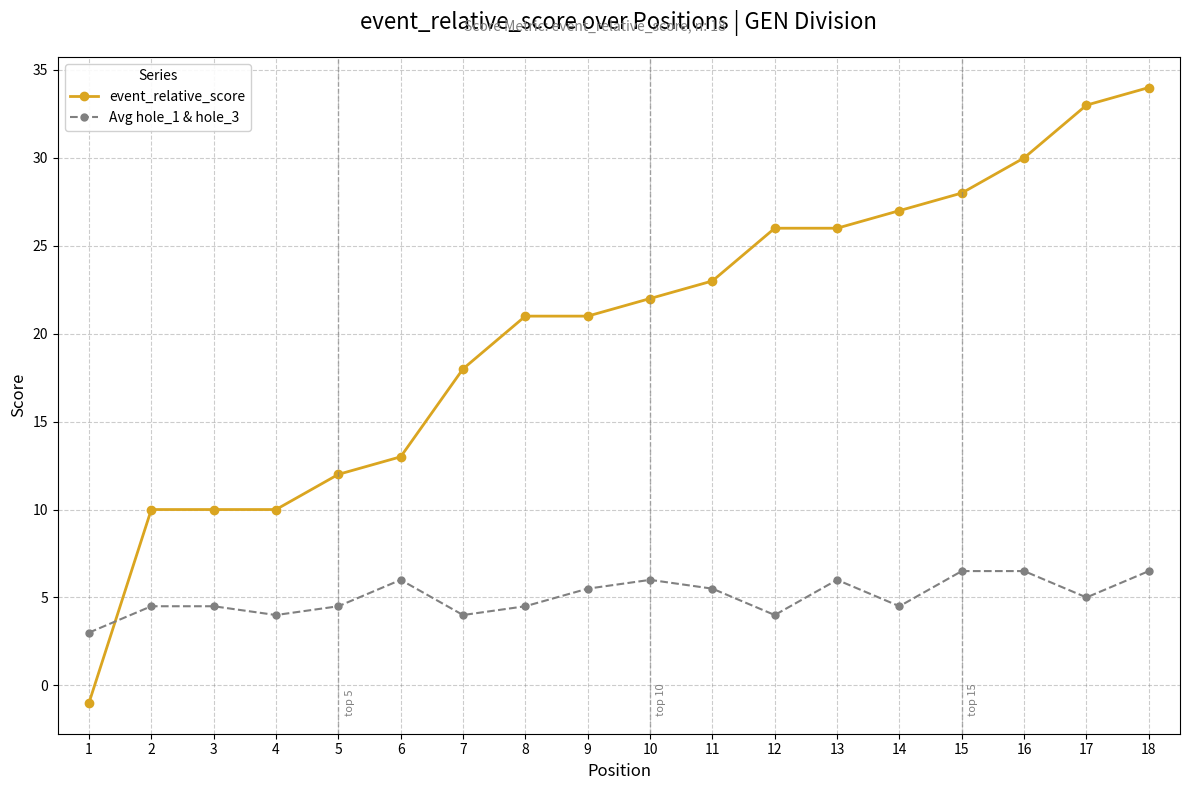

Reading left to right, what are all the values shown in this chart?

event_relative_score: -1.0	10.0	10.0	10.0	12.0	13.0	18.0	21.0	21.0	22.0	23.0	26.0	26.0	27.0	28.0	30.0	33.0	34.0
Avg hole_1 & hole_3: 3.0	4.5	4.5	4.0	4.5	6.0	4.0	4.5	5.5	6.0	5.5	4.0	6.0	4.5	6.5	6.5	5.0	6.5